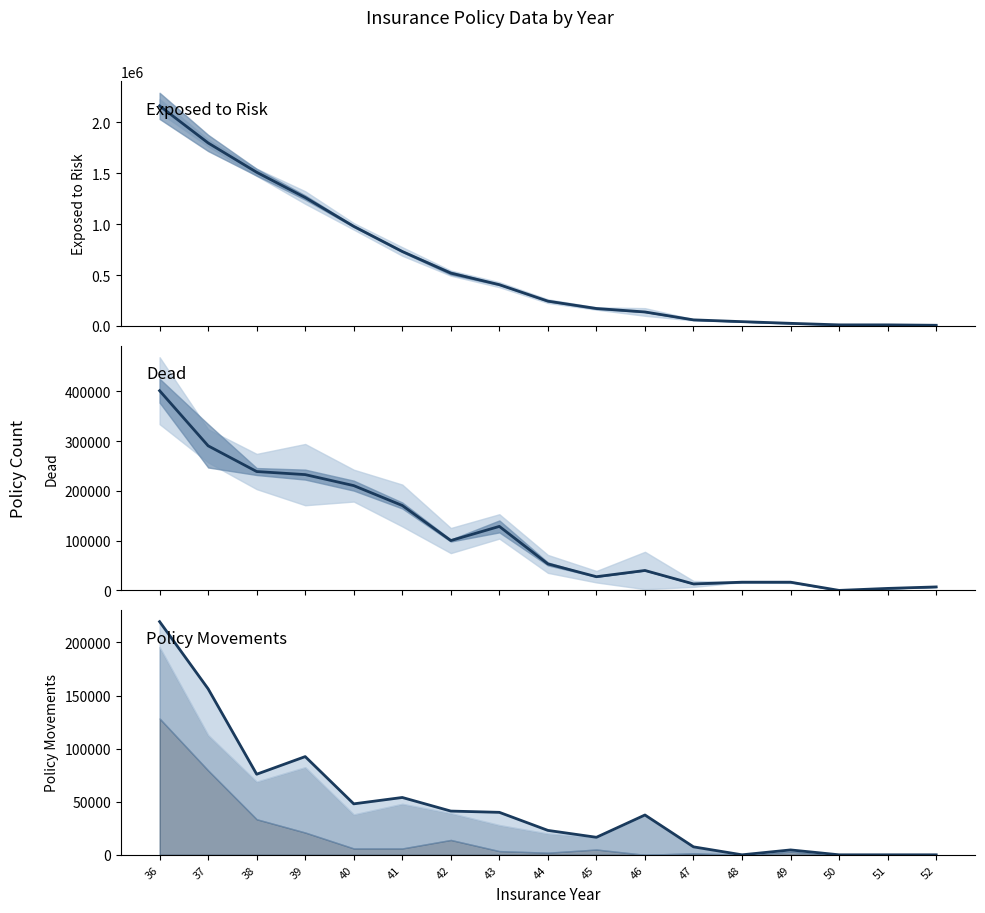

What is the sum of the EXPOSED TO RISK values at 42 and 51?

529600